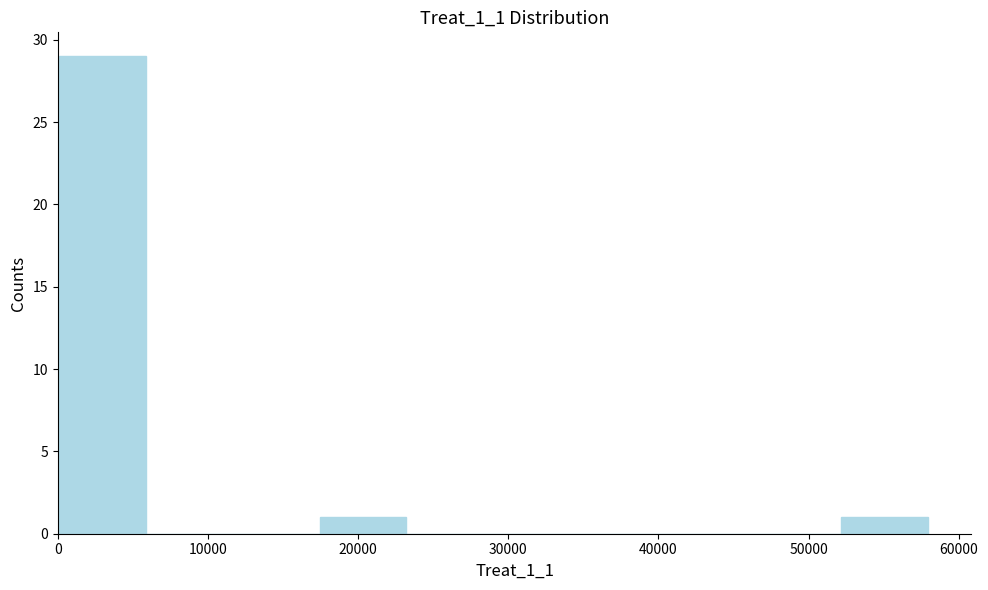

Which range on the x-axis has the tallest bar?

0 to 6000